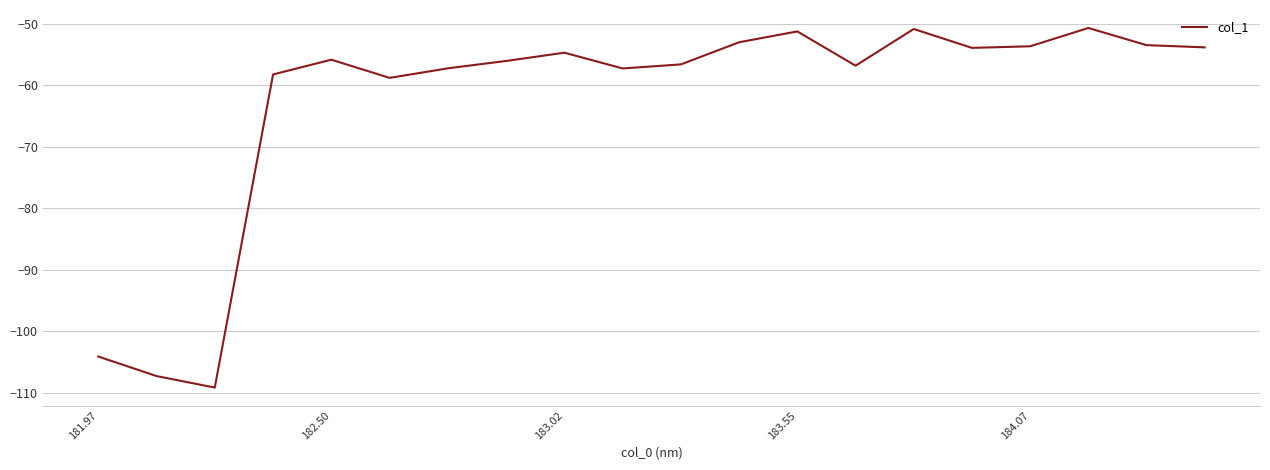

What is the minimum value shown in the chart?

-109.1